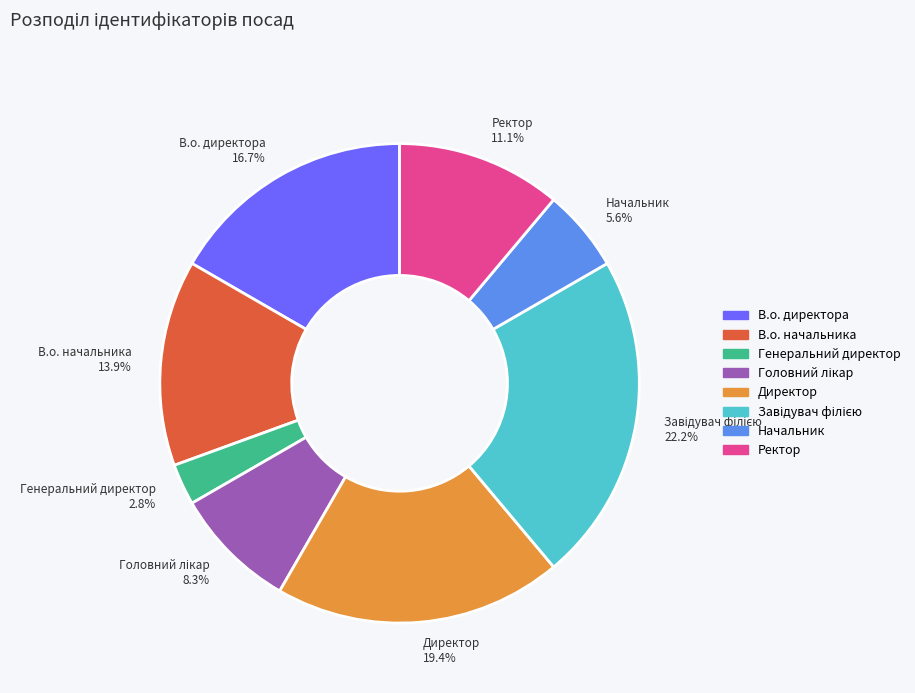

What percentage is NOT represented by Генеральний директор?

97.2%